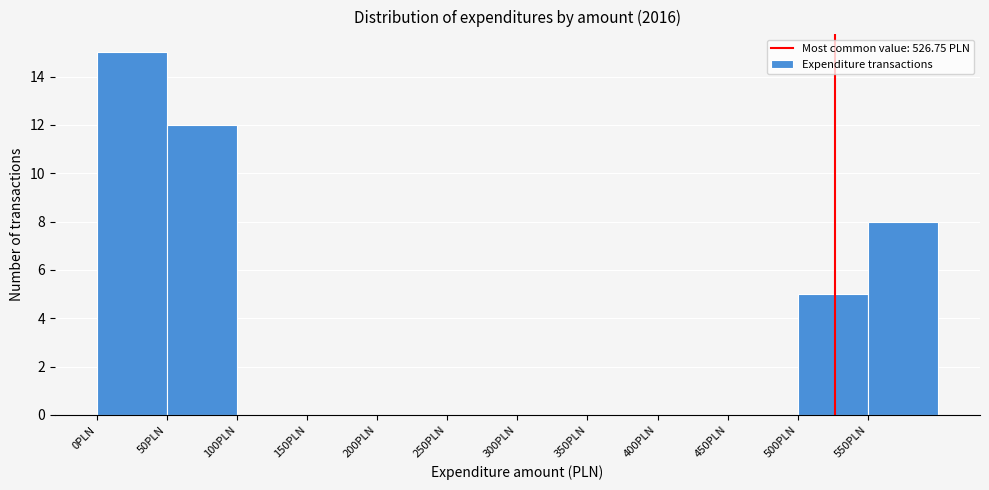

Reading left to right, transcribe this chart: for each bar, give the range it covers on the x-axis and its height. The values are not printed on the chart, so give them approximately, as read against the axis.

0 to 50: 15
50 to 100: 12
100 to 150: 0
150 to 200: 0
200 to 250: 0
250 to 300: 0
300 to 350: 0
350 to 400: 0
400 to 450: 0
450 to 500: 0
500 to 550: 5
550 to 600: 8